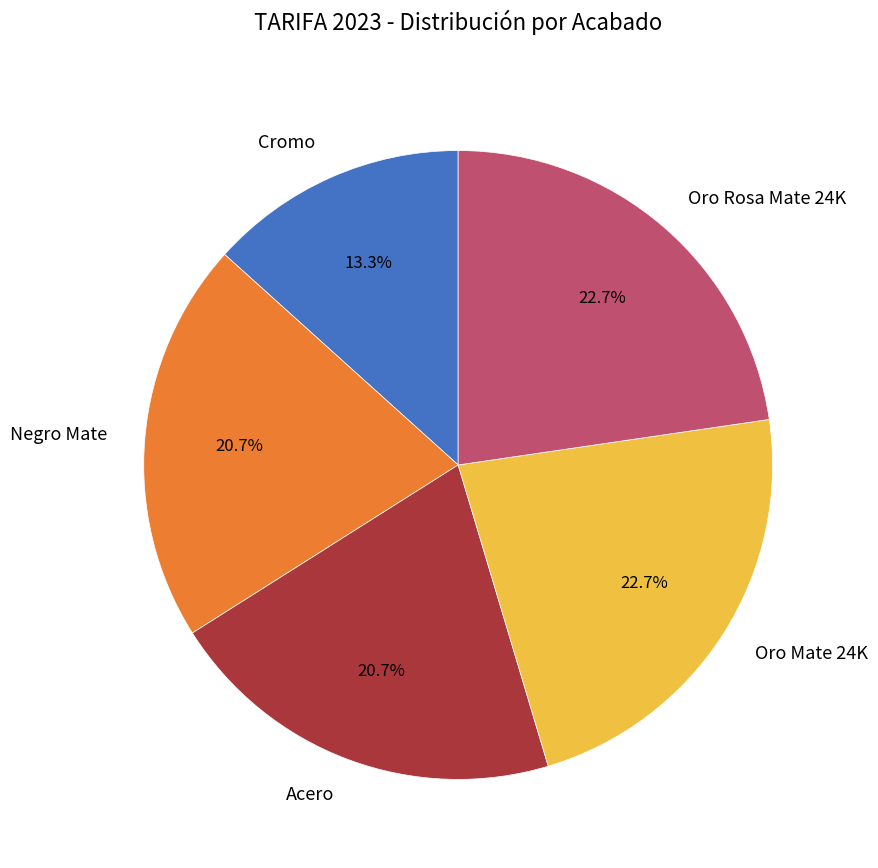

Is there any slice that represents more than half of the pie?

No